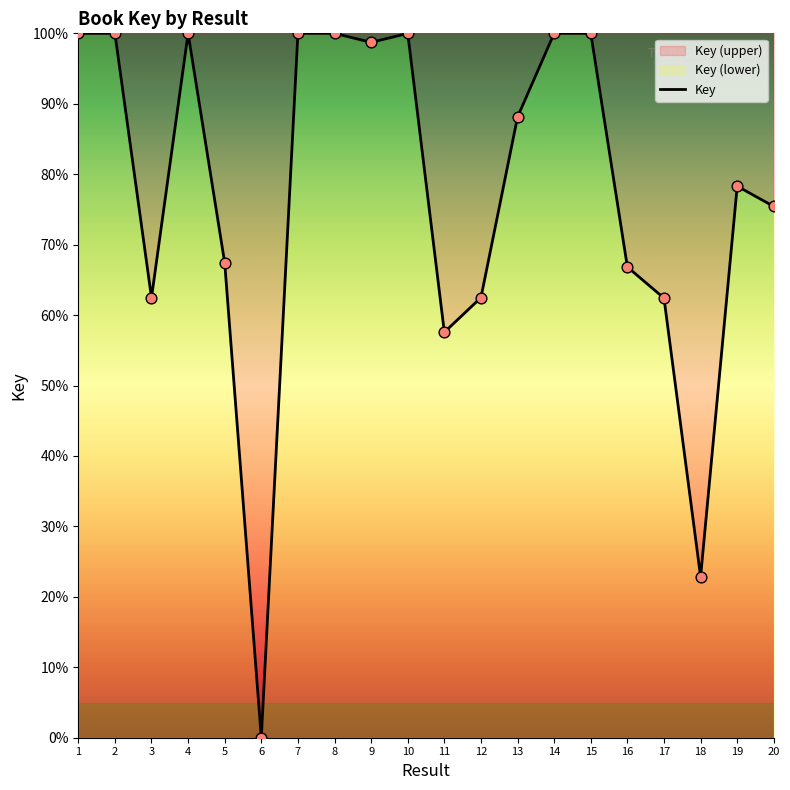

What is the change in value from 5 to 7?

+32.6